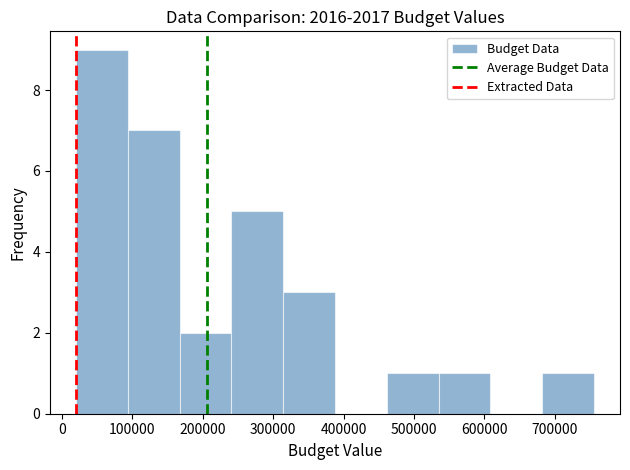

Reading left to right, list every bar in this chart as the range it spans on the x-axis followed by its height. Neither the bar edges nor the heights are printed on the chart, so give them approximately, as read against the axes.

20000 to 90000: 9
90000 to 170000: 7
170000 to 240000: 2
240000 to 310000: 5
310000 to 390000: 3
390000 to 460000: 0
460000 to 530000: 1
530000 to 610000: 1
610000 to 680000: 0
680000 to 760000: 1